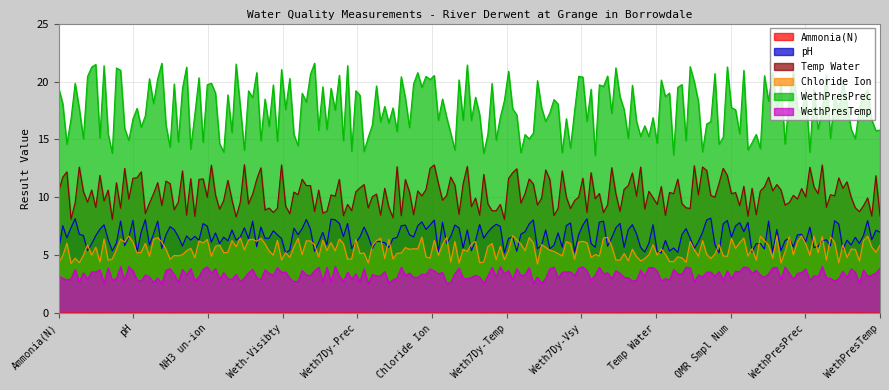

True or false: Temp Water has a value of 9.5 at WethPresPrec.

True